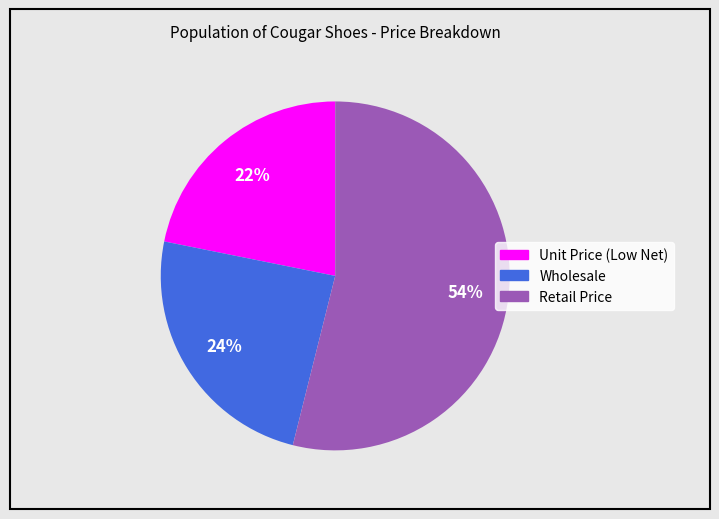

To the nearest percent, what is the difference between the Unit Price (Low Net) and Retail Price slice percentages?

32%